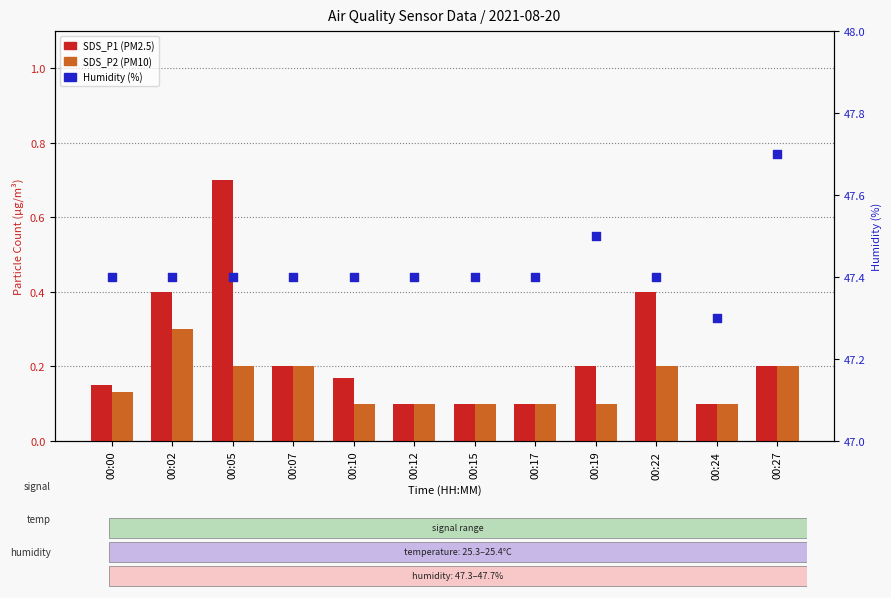

At which category is the sum across all series the highest?

00:05